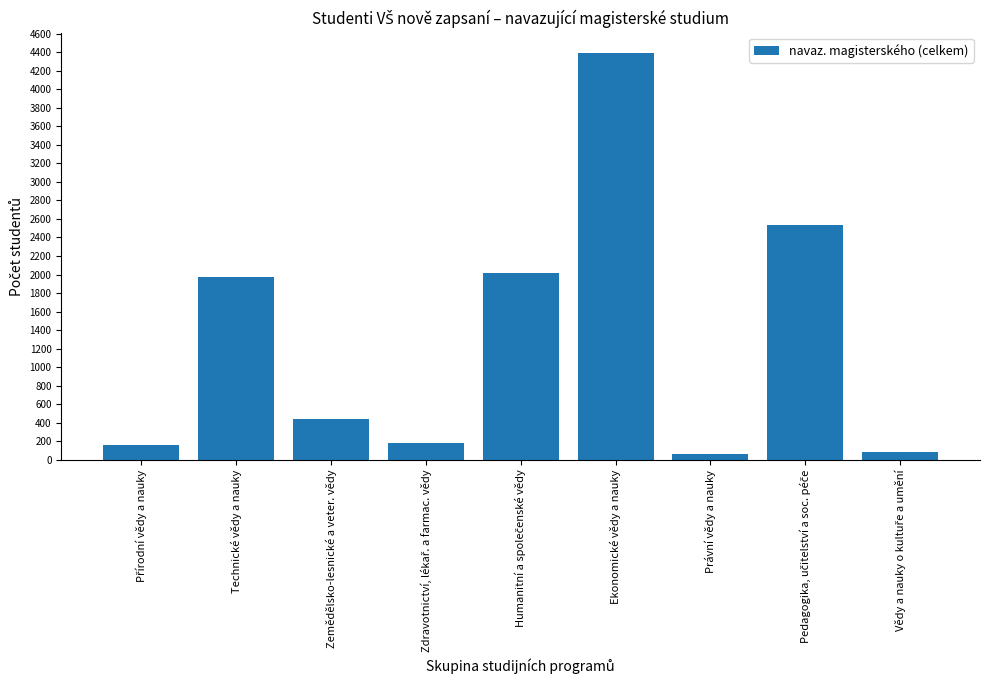

What is the value of the 4th bar from the left?

180